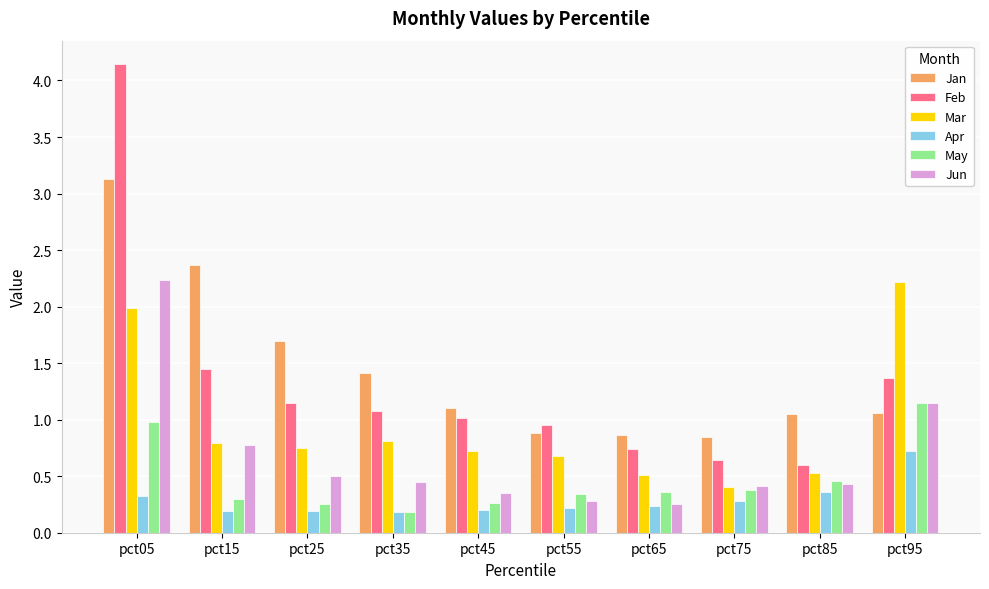

What are all the series names shown in the legend?

Jan, Feb, Mar, Apr, May, Jun